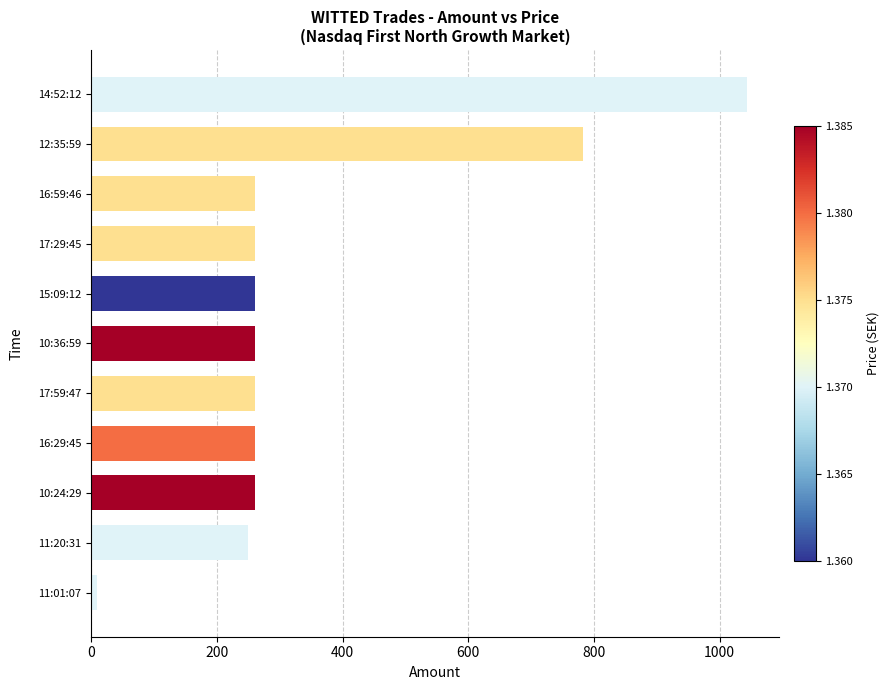

Which has a higher value, 16:29:45 or 14:52:12?

14:52:12